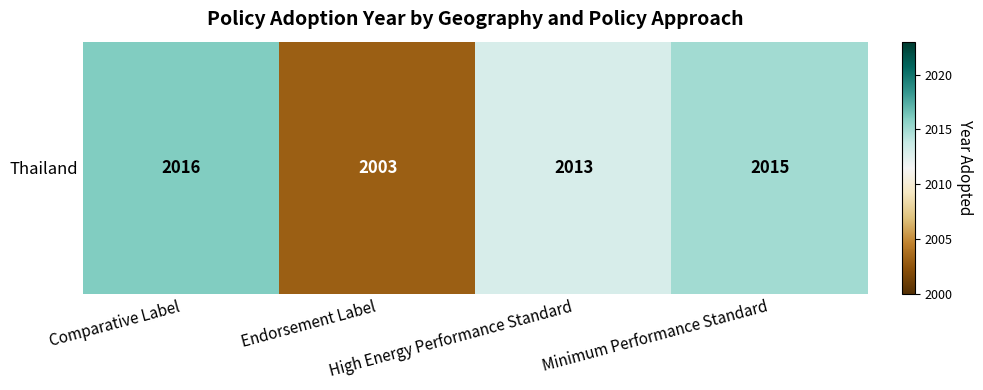

What is the ratio of the value at Minimum Performance Standard to the value at Comparative Label?

1.0